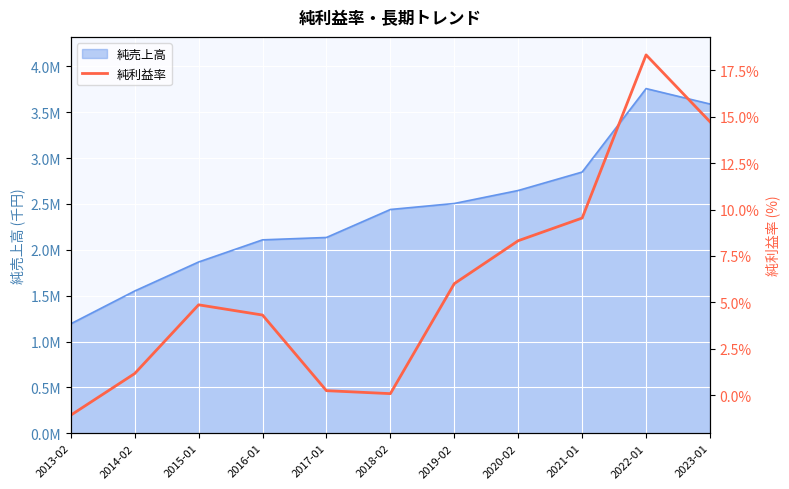

What is the sum of all values?

66.5